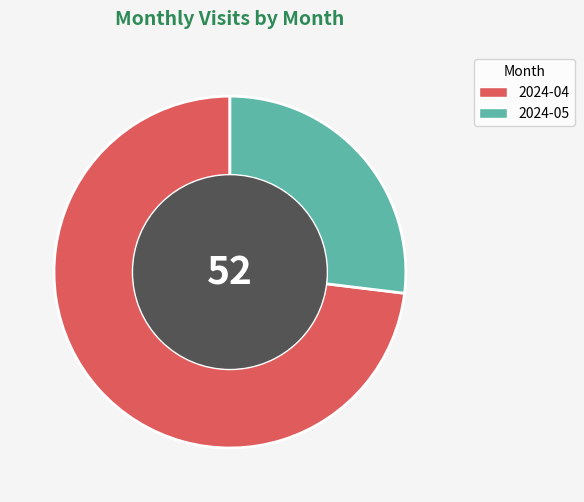

True or false: 2024-04 accounts for 73% of the total.

True